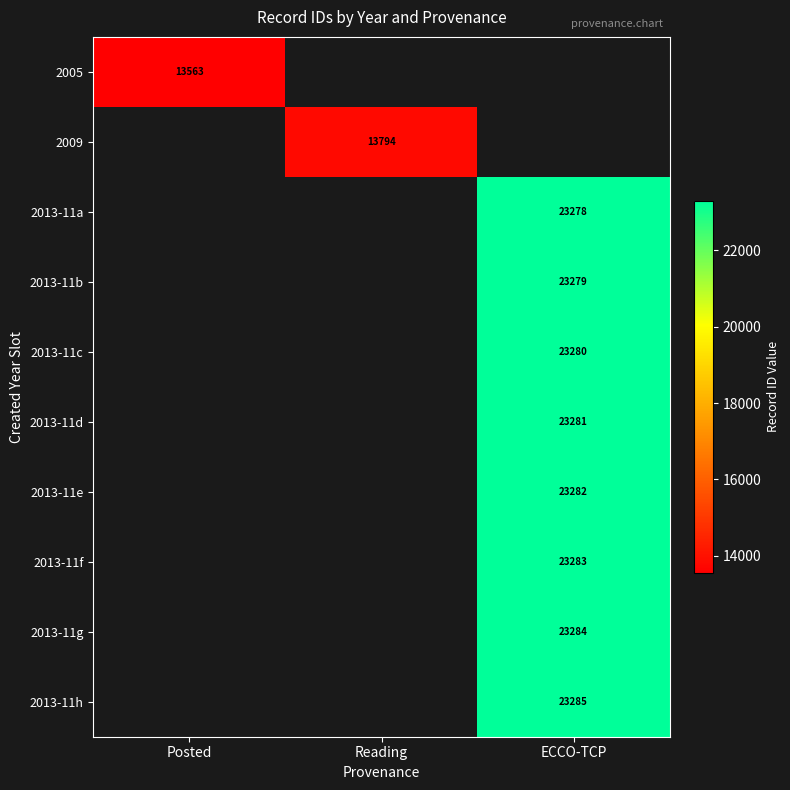

The value of 2009 at Reading is 13794. True or false?

True